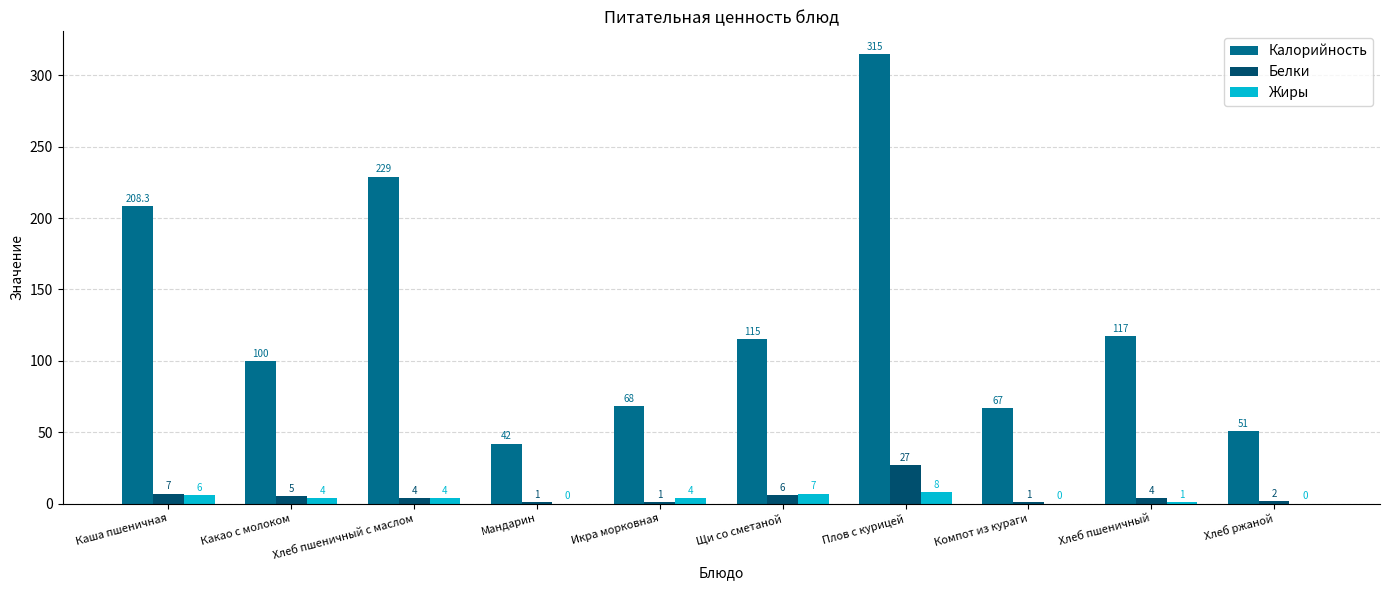

Reading left to right, what are all the values shown in this chart?

Калорийность: 208.3	100.0	229.0	42.0	68.0	115.0	315.0	67.0	117.0	51.0
Белки: 7.0	5.0	4.0	1.0	1.0	6.0	27.0	1.0	4.0	2.0
Жиры: 6.0	4.0	4.0	0.0	4.0	7.0	8.0	0.0	1.0	0.0